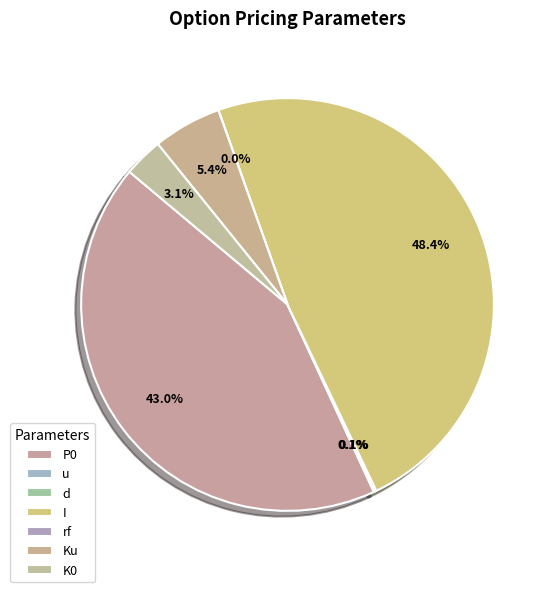

What portion of the pie excludes u?

99.9%